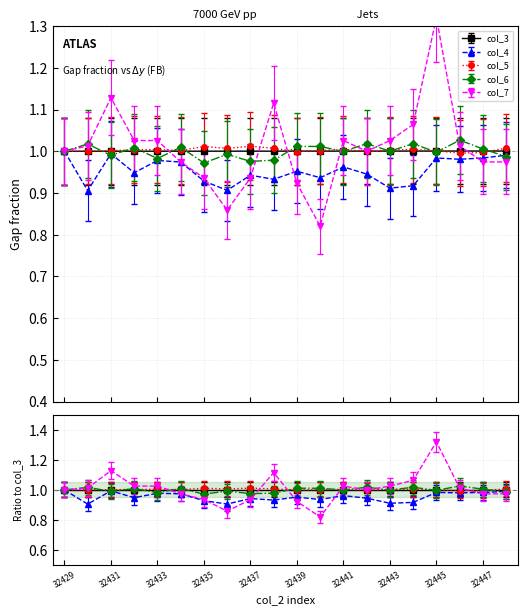

True or false: col_4 and col_5 cross at least once.

False